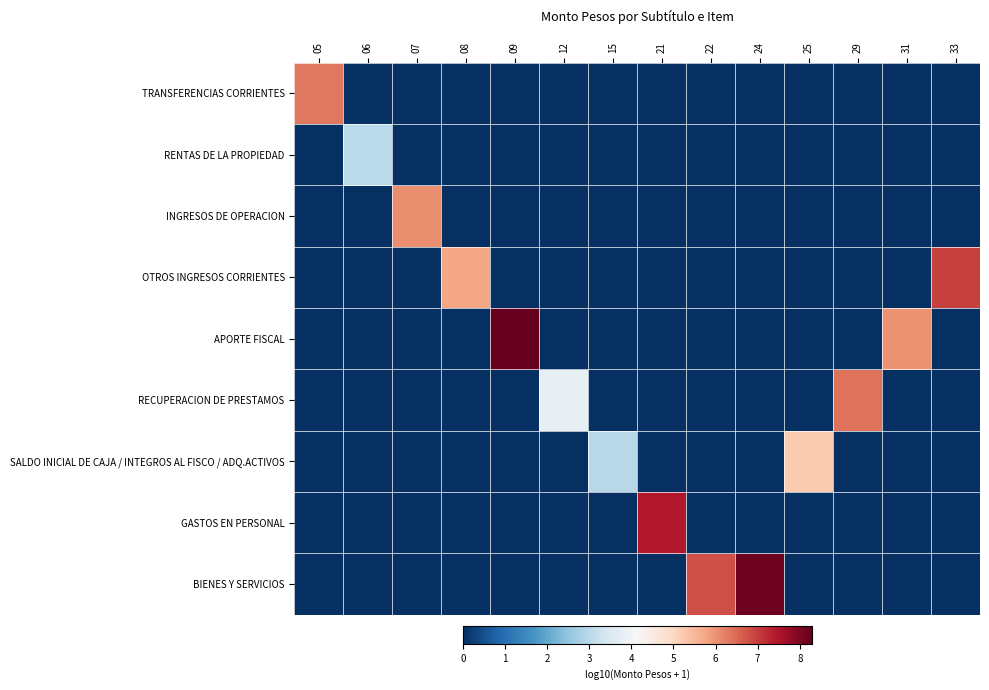

At 31, list the series in order from smallest to largest.

TRANSFERENCIAS CORRIENTES, RENTAS DE LA PROPIEDAD, INGRESOS DE OPERACION, OTROS INGRESOS CORRIENTES, RECUPERACION DE PRESTAMOS, SALDO INICIAL DE CAJA / INTEGROS AL FISCO / ADQ.ACTIVOS, GASTOS EN PERSONAL, BIENES Y SERVICIOS, APORTE FISCAL